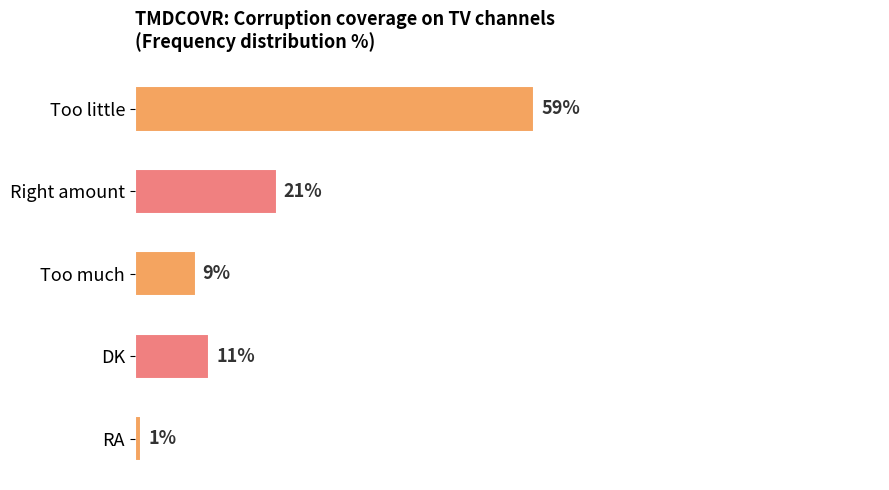

What is the label of the 1st bar from the top?

Too little